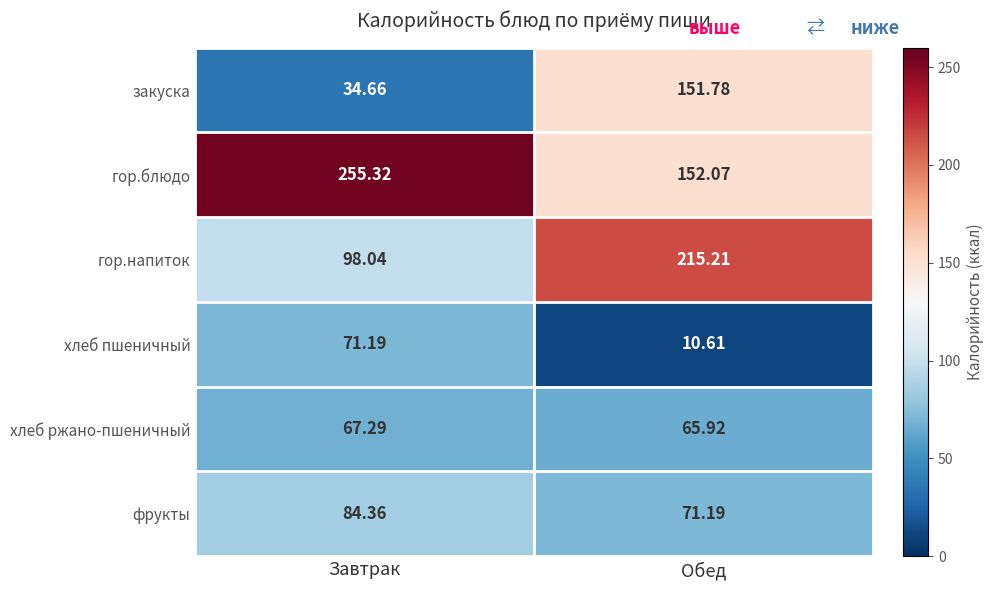

How many categories are shown in the chart?

2